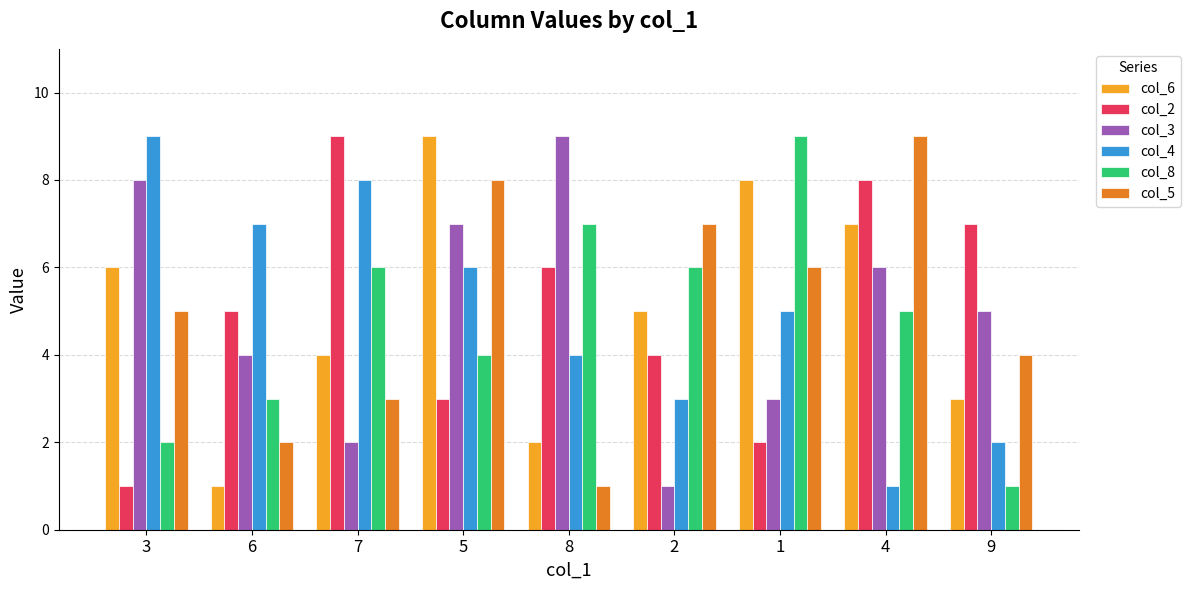

Rank the categories by col_4 value from lowest to highest.

4, 9, 2, 8, 1, 5, 6, 7, 3